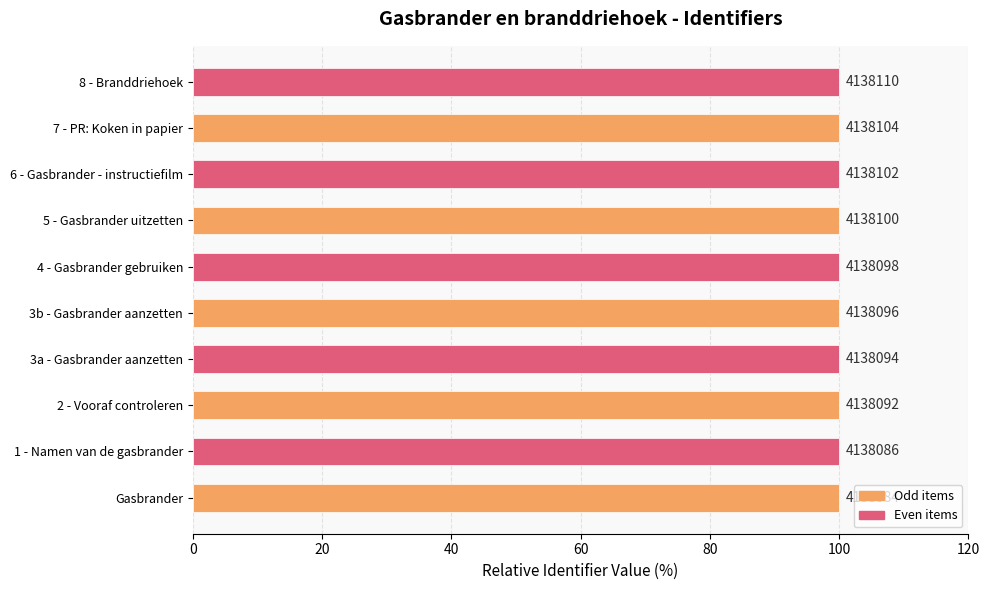

Are the bars horizontal?

Yes